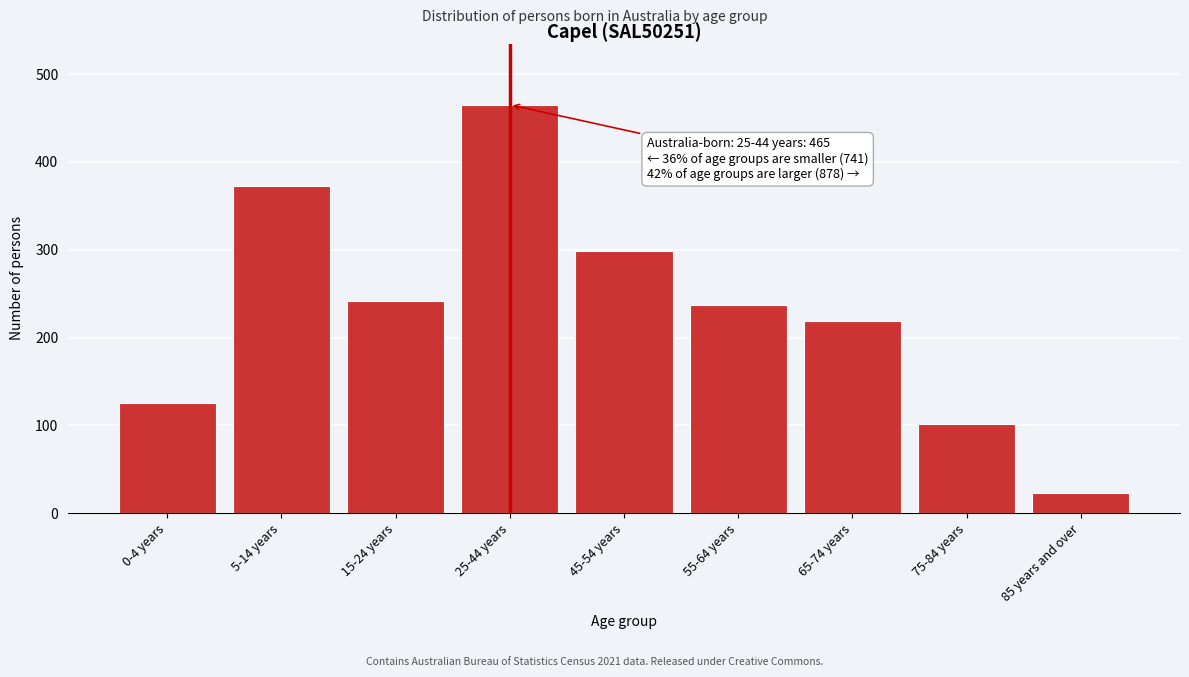

Reading right to left, extract all data points from this chart.

85 years and over=23	75-84 years=101	65-74 years=219	55-64 years=237	45-54 years=298	25-44 years=465	15-24 years=242	5-14 years=373	0-4 years=126